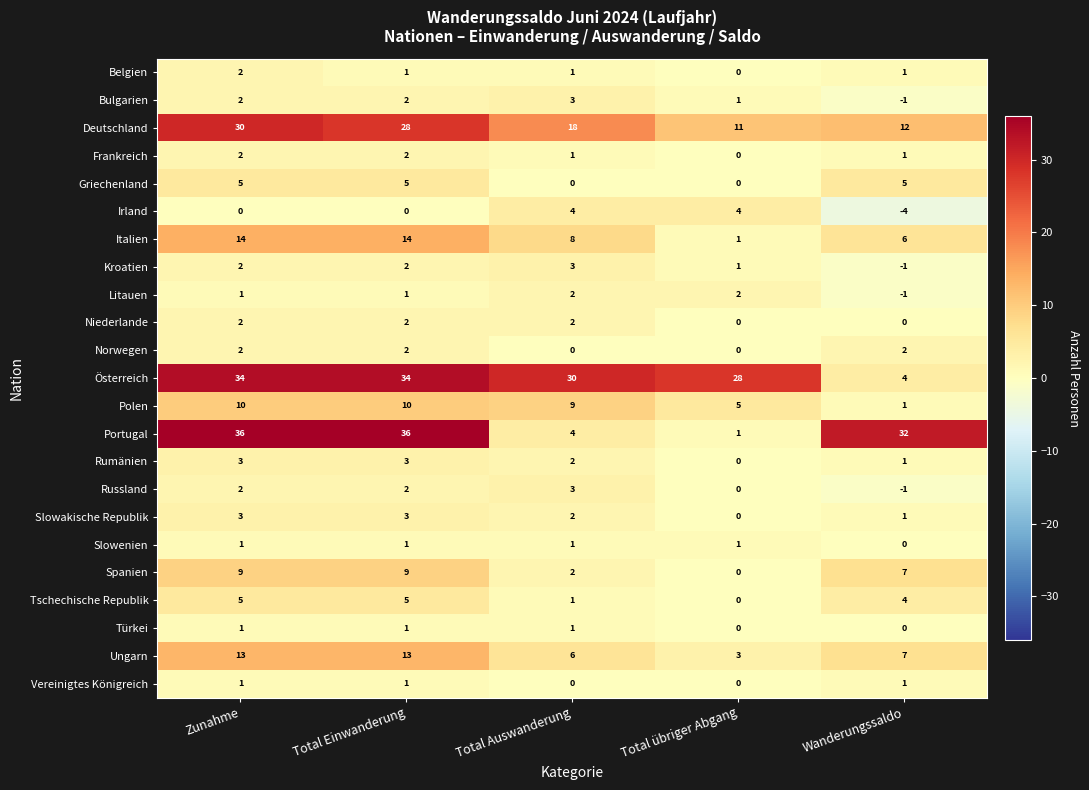

Where does the Österreich series first go above 30?

Zunahme